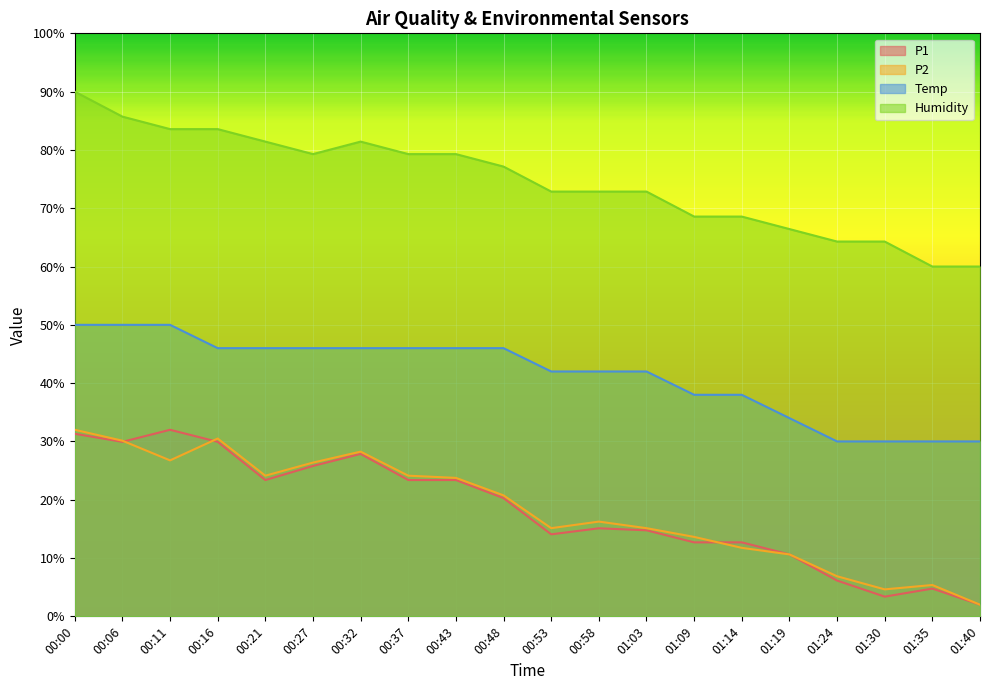

How many data points in P1 are above 20?

10